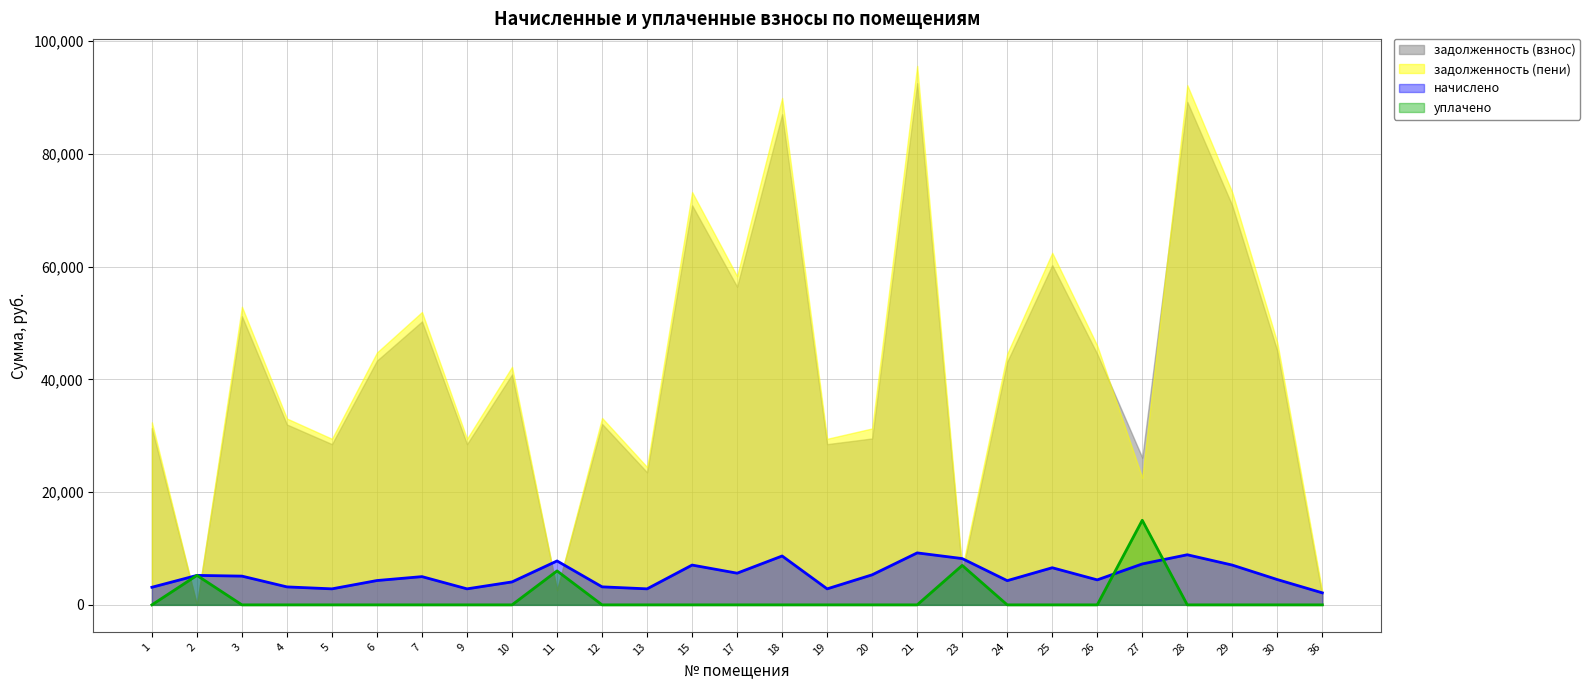

What is the spread (max minus min) of values at 30?

46529.0